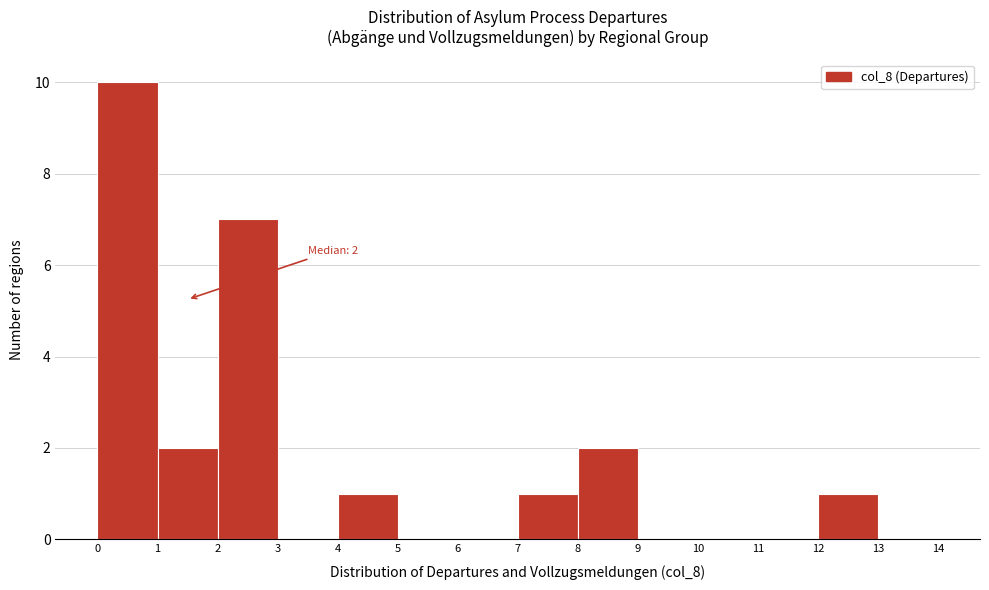

Which range on the x-axis has the tallest bar?

0 to 1